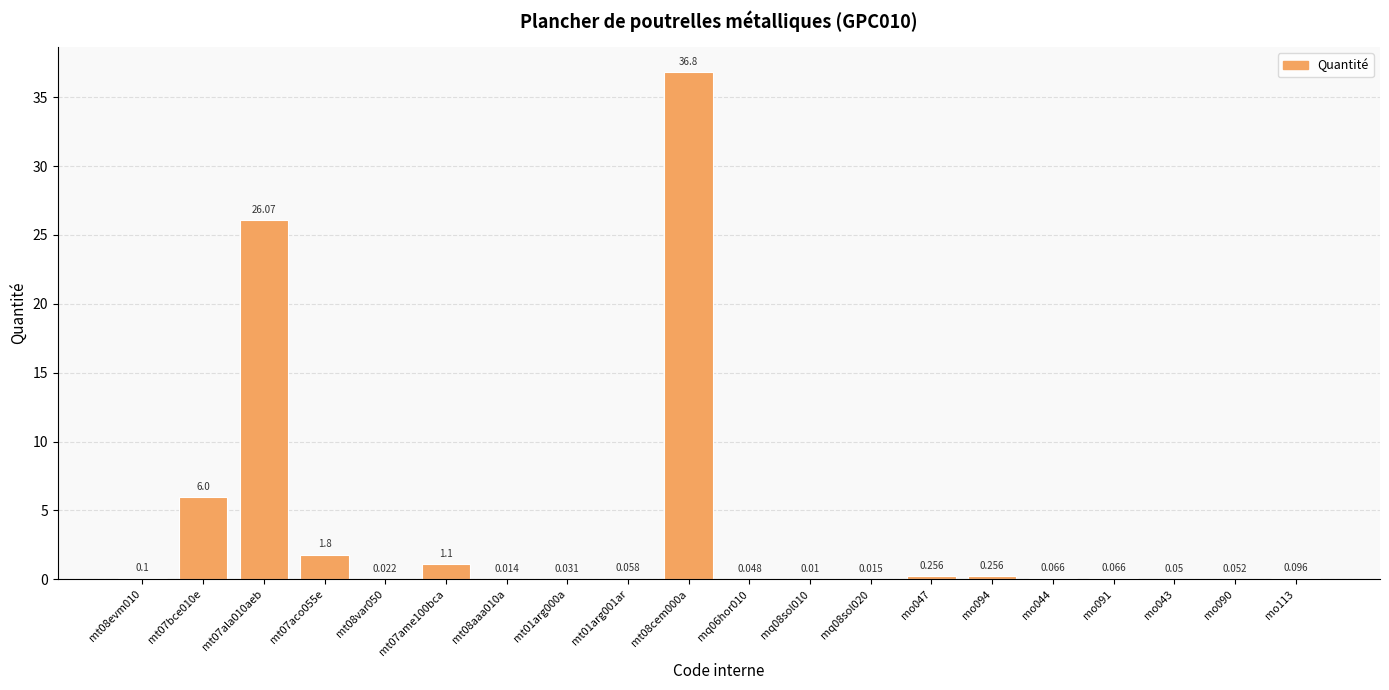

At which category does the chart reach its peak across all series?

mt08cem000a